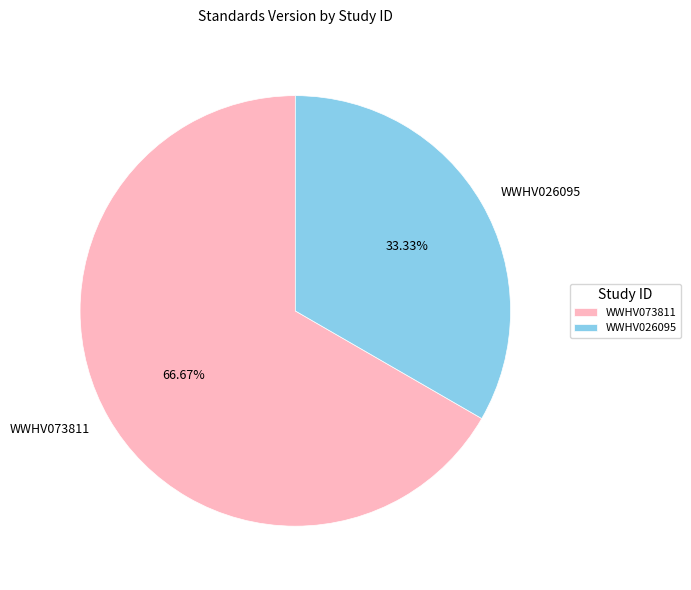

Count the number of slices in the pie.

2